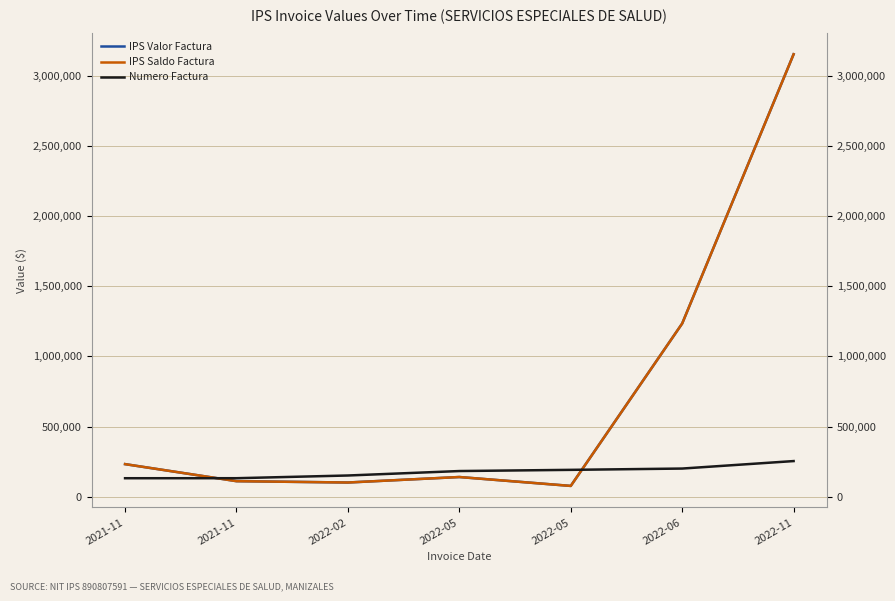

Which series has the largest range (max minus min)?

IPS Valor Factura